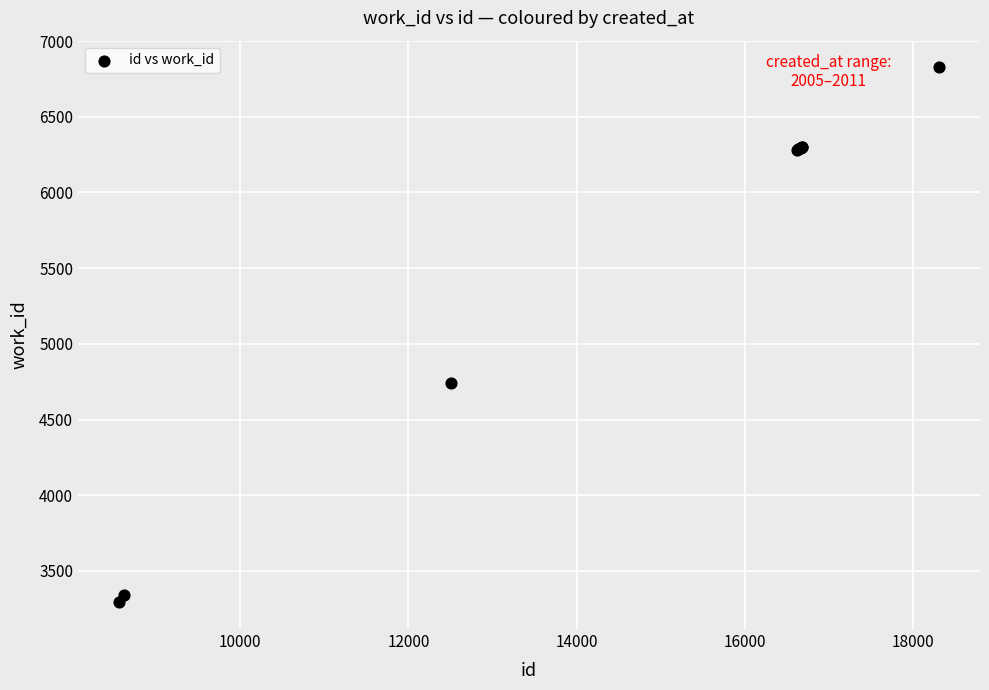

What Y value in the scatter plot is closest to 5059?

4740